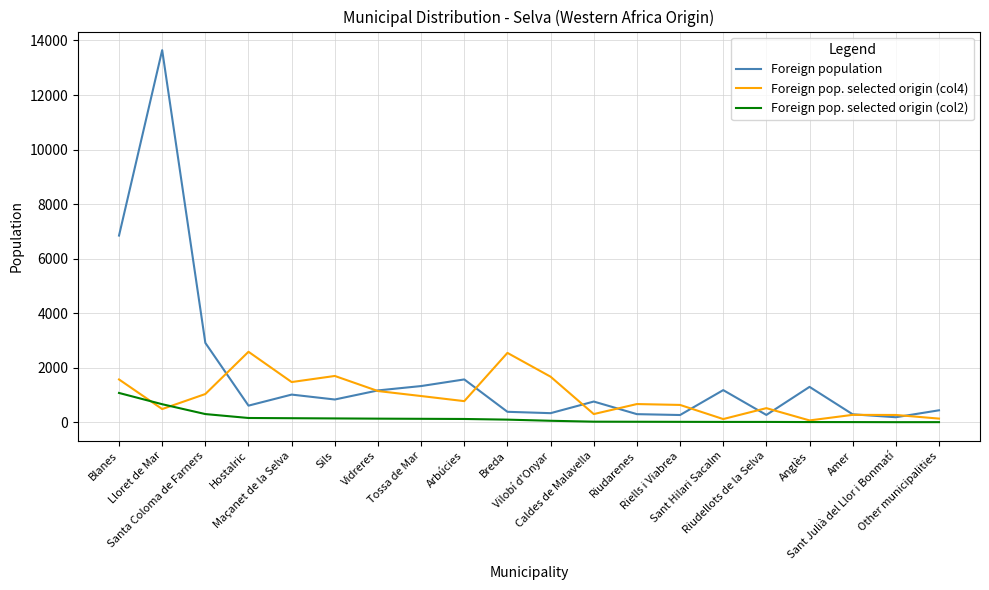

What is the maximum value for Foreign population?

13645